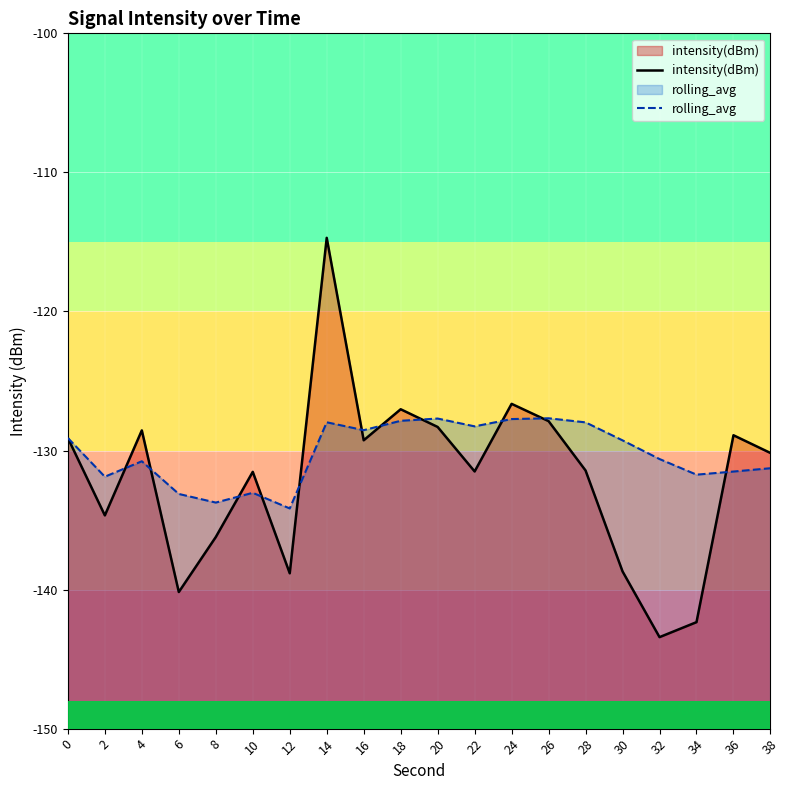

Rank the categories by rolling_avg value from lowest to highest.

12, 8, 6, 10, 2, 34, 36, 38, 4, 32, 30, 0, 16, 22, 28, 14, 18, 24, 20, 26